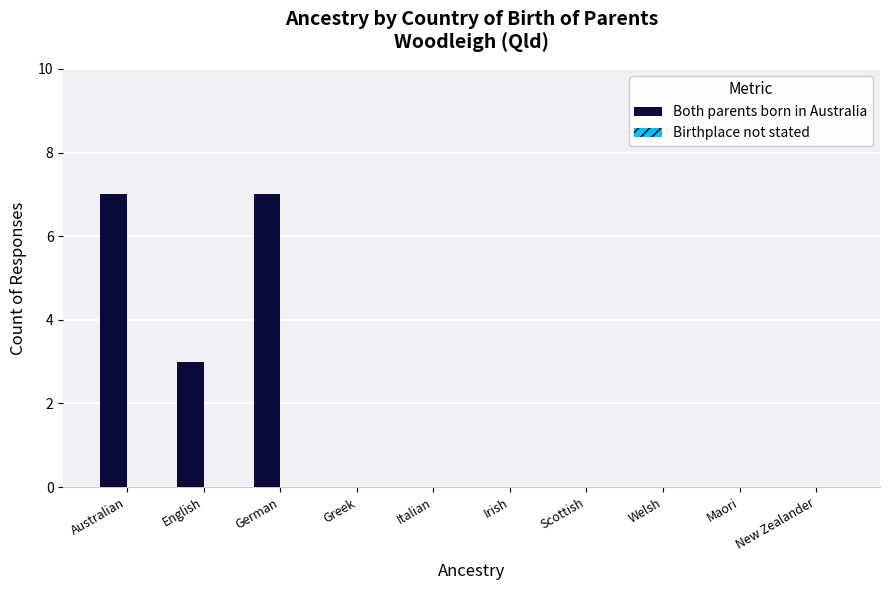

What is the change in value from German to New Zealander?

-7